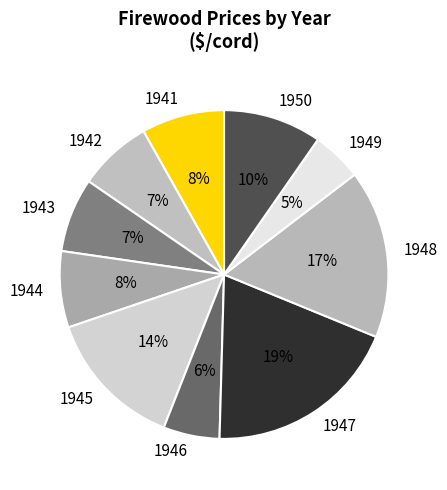

Does 1950 account for over 50% of the chart?

No